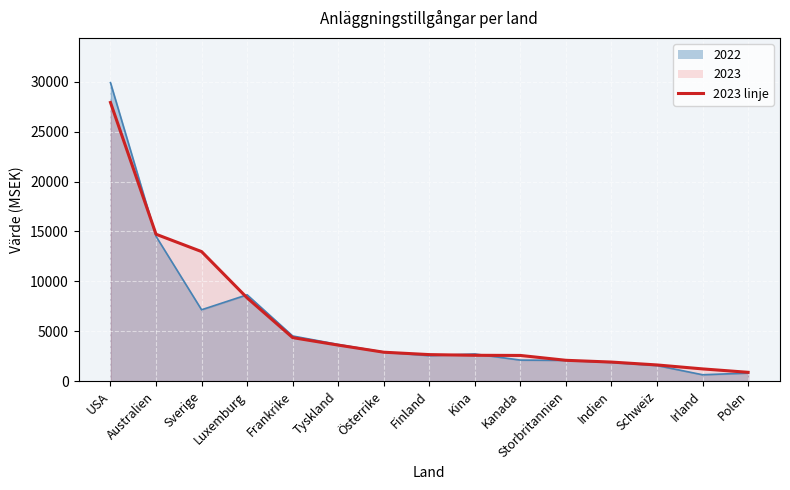

What is the difference between the 2023 values at Sverige and Luxemburg?

4637